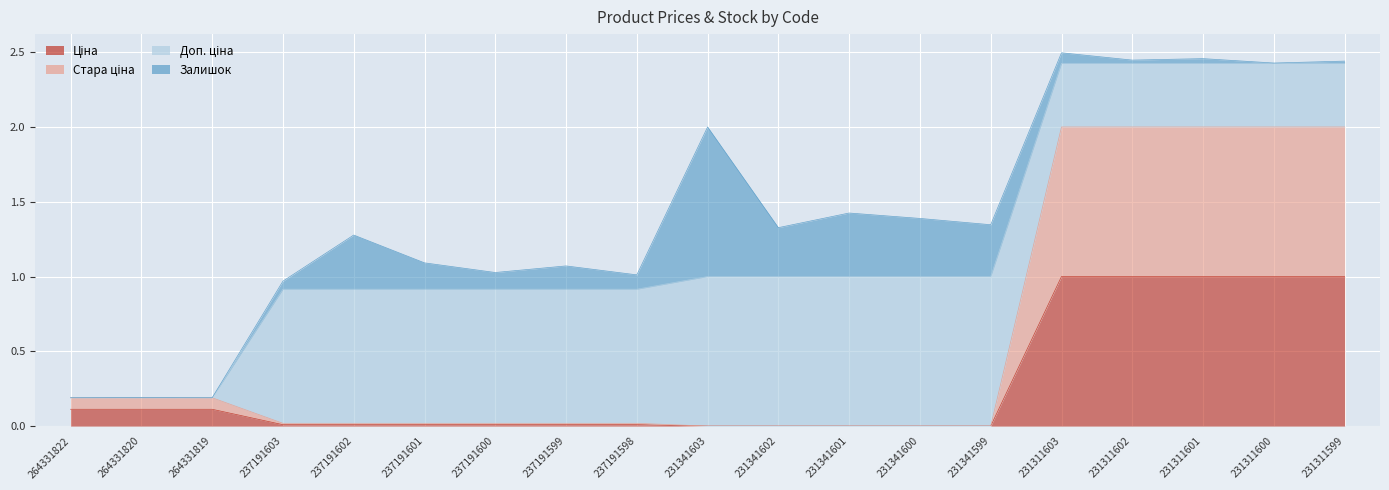

Is the value of Ціна at 231341600 greater than the value of Стара ціна at 231341601?

No